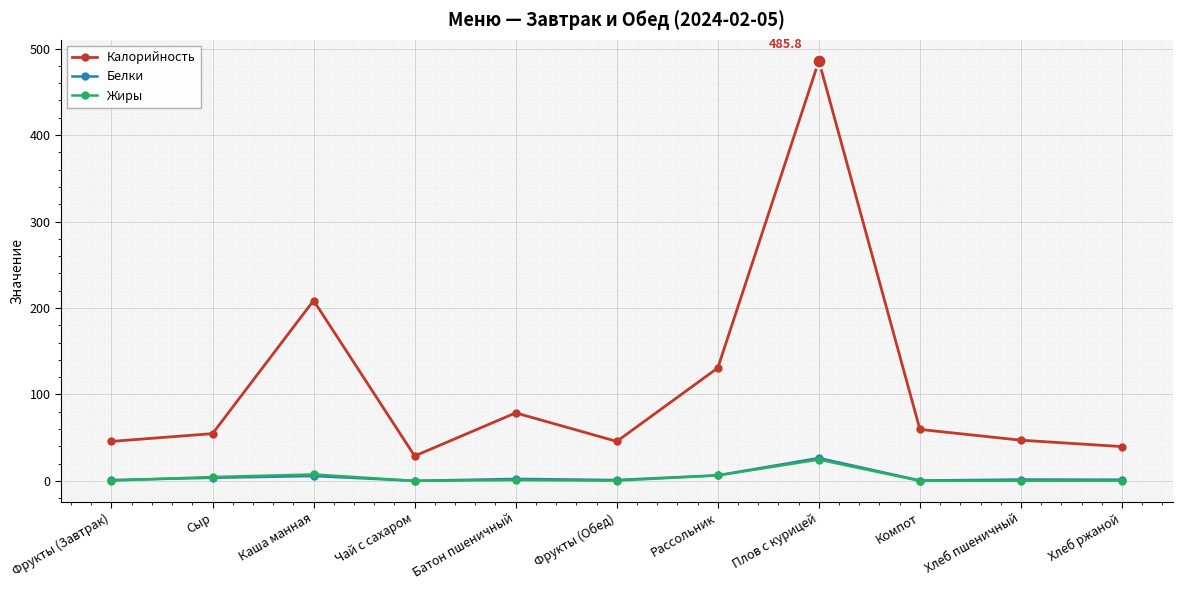

What is the label of the 3rd point from the right?

Компот